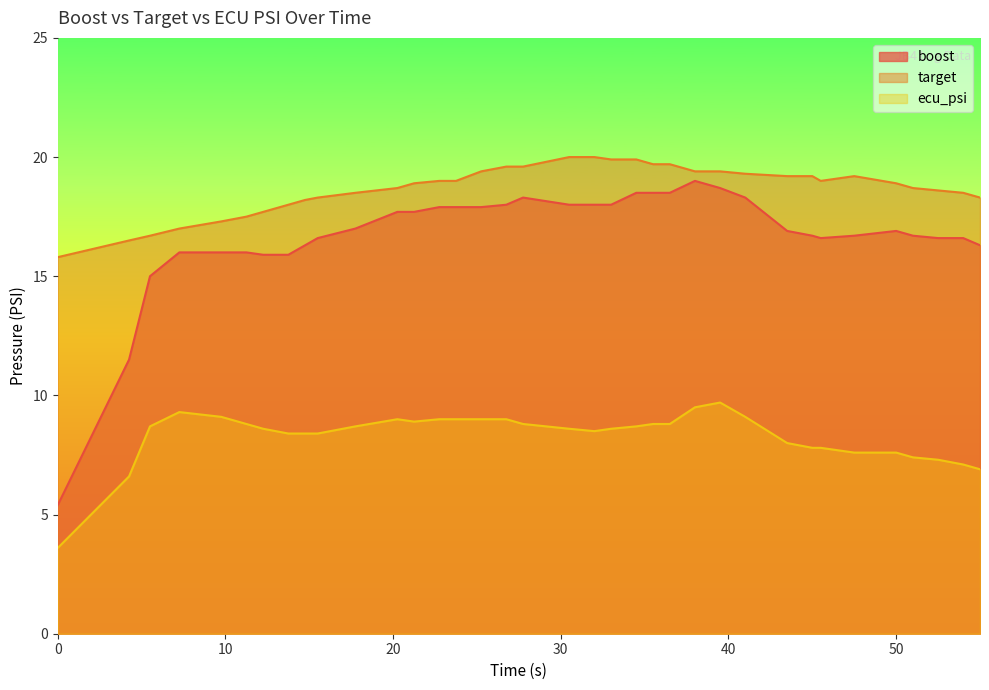

What position from the left is 4.25?

2